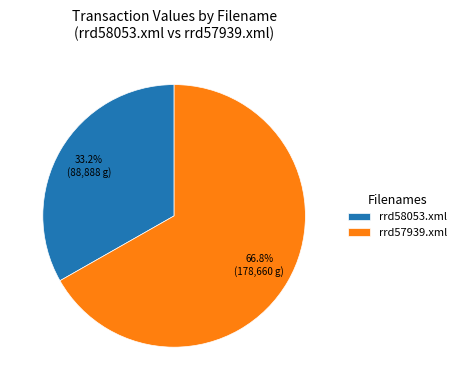

True or false: rrd57939.xml accounts for 76% of the total.

False